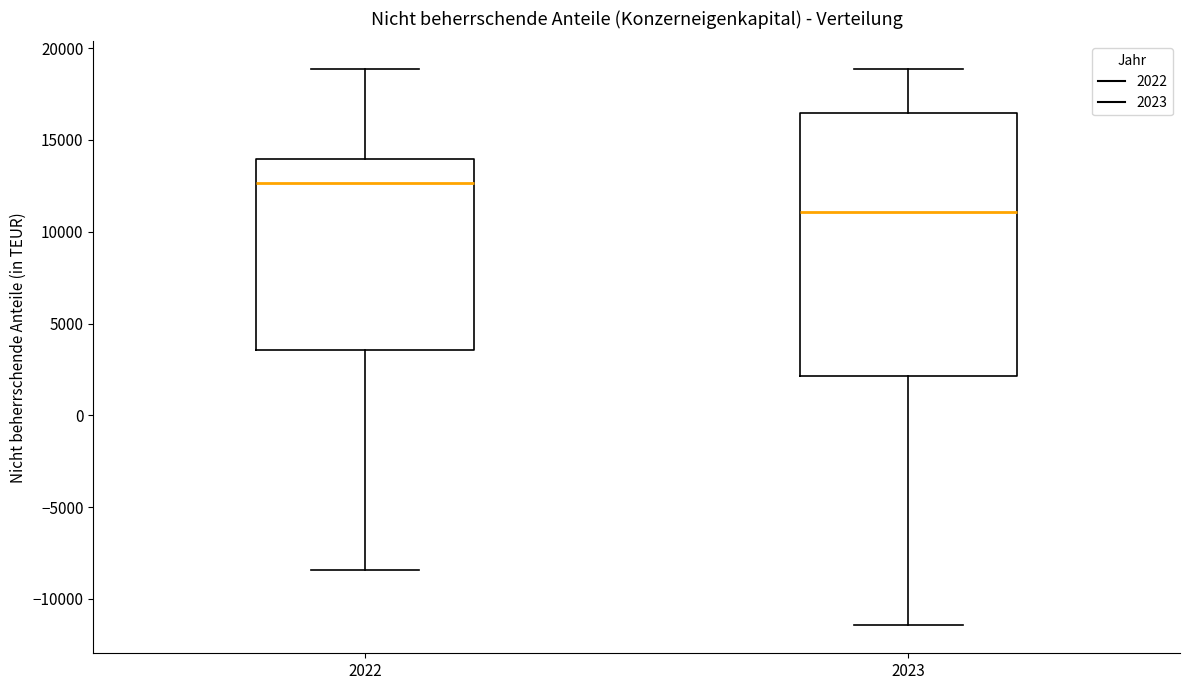

Where is the upper edge of the box at x = 2022 on the y-axis? The values are not printed on the chart, so give them approximately, as read against the axis.

14000